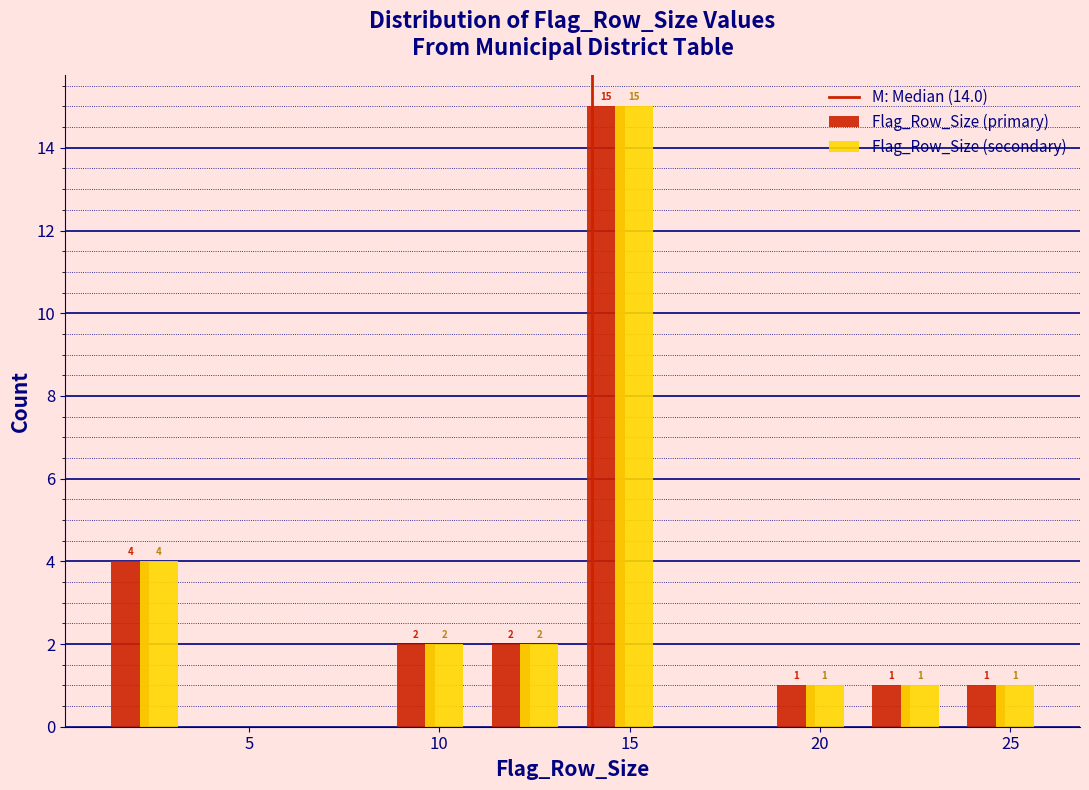

In the Flag_Row_Size (secondary) series, which range on the x-axis has the tallest bar?

13.5 to 16.0